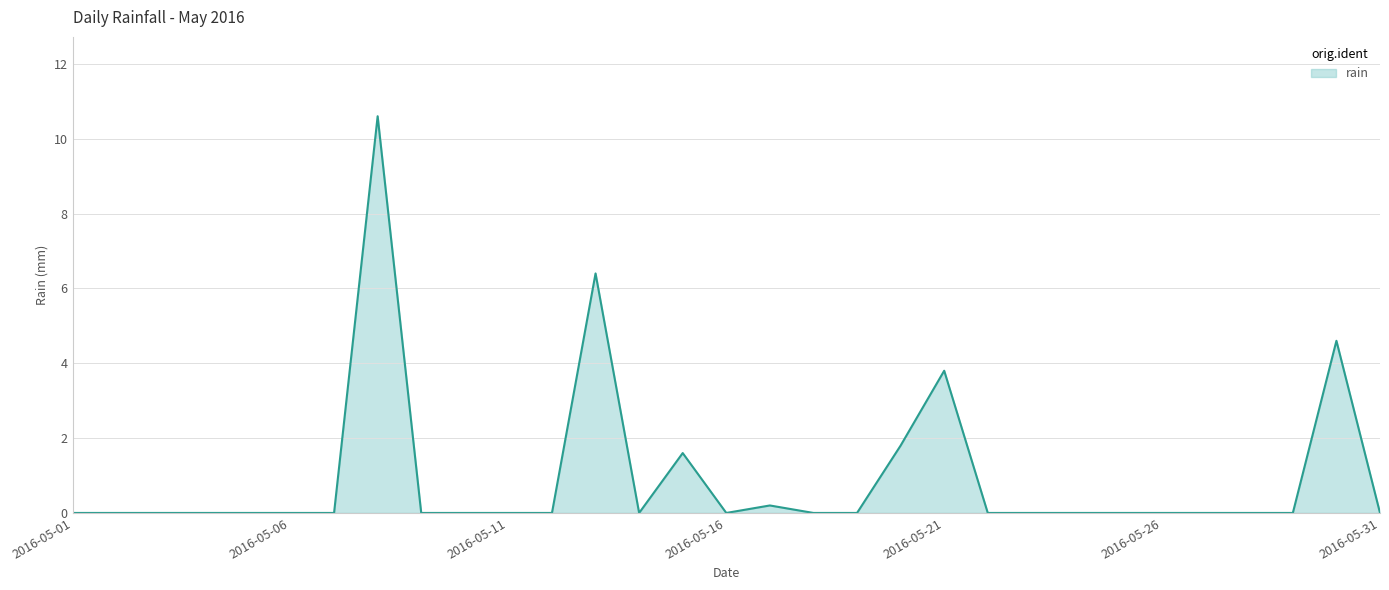

What is the greatest value displayed?

10.6